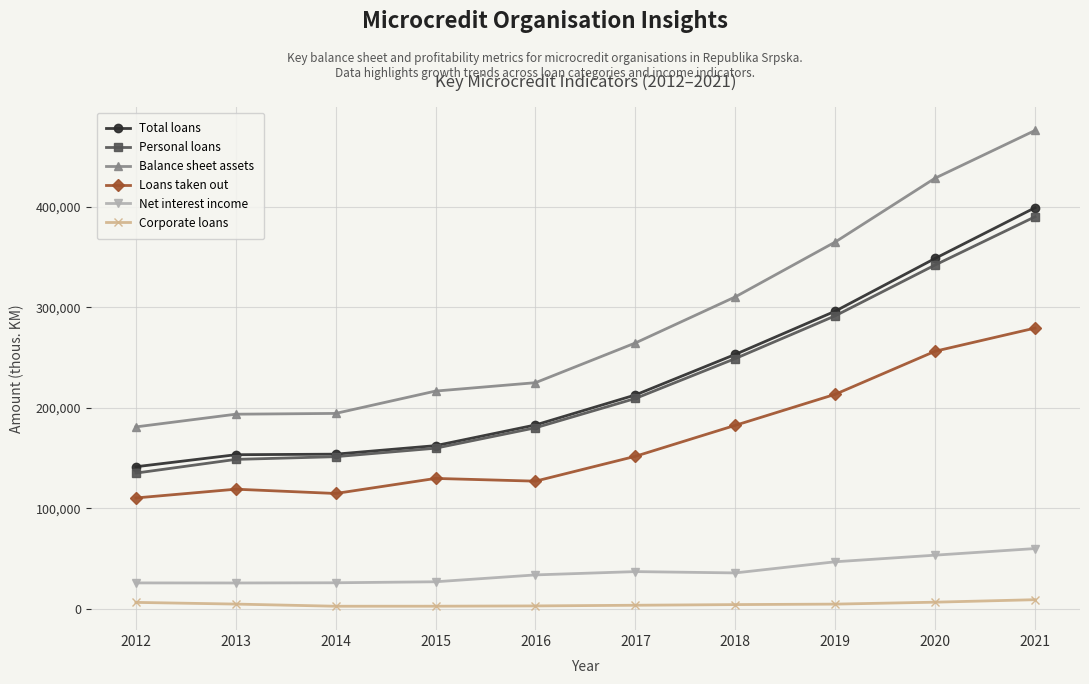

How many lines are shown in the chart?

6